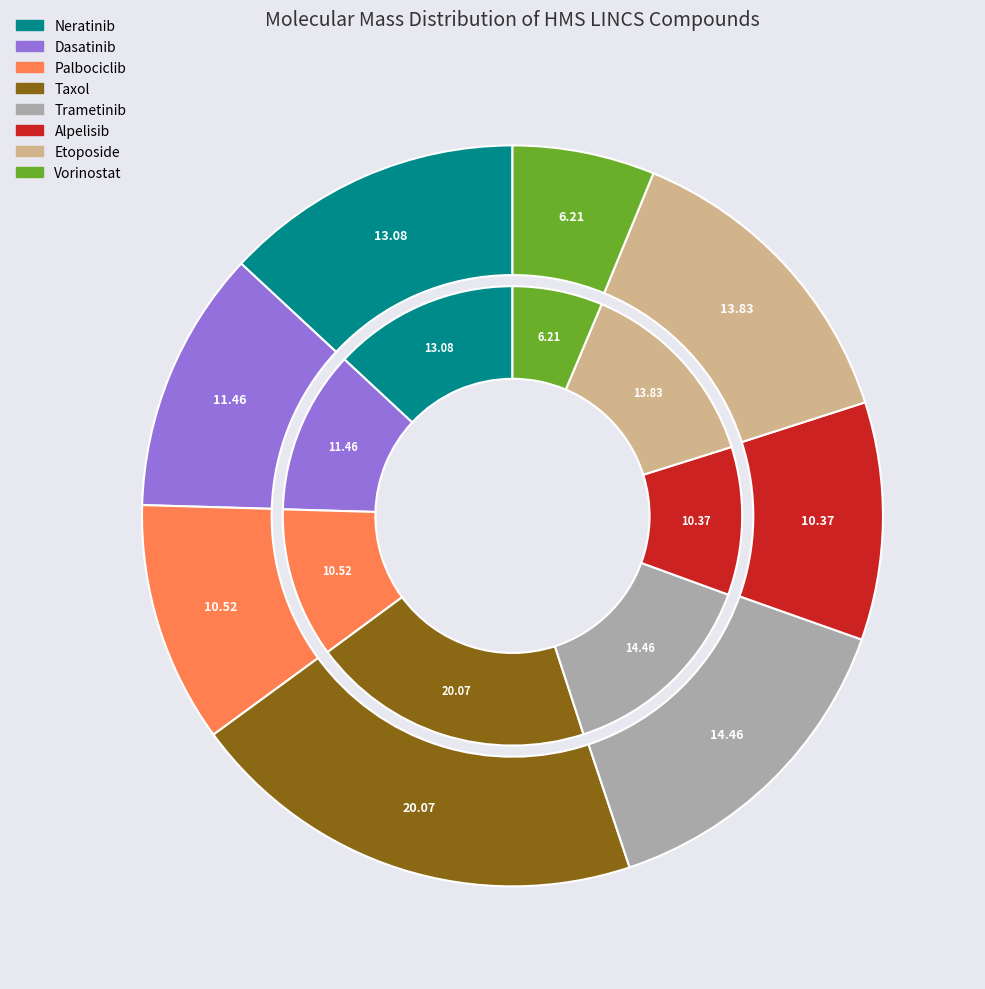

Rank the categories by value from highest to lowest.

Taxol, Trametinib, Etoposide, Neratinib, Dasatinib, Palbociclib, Alpelisib, Vorinostat